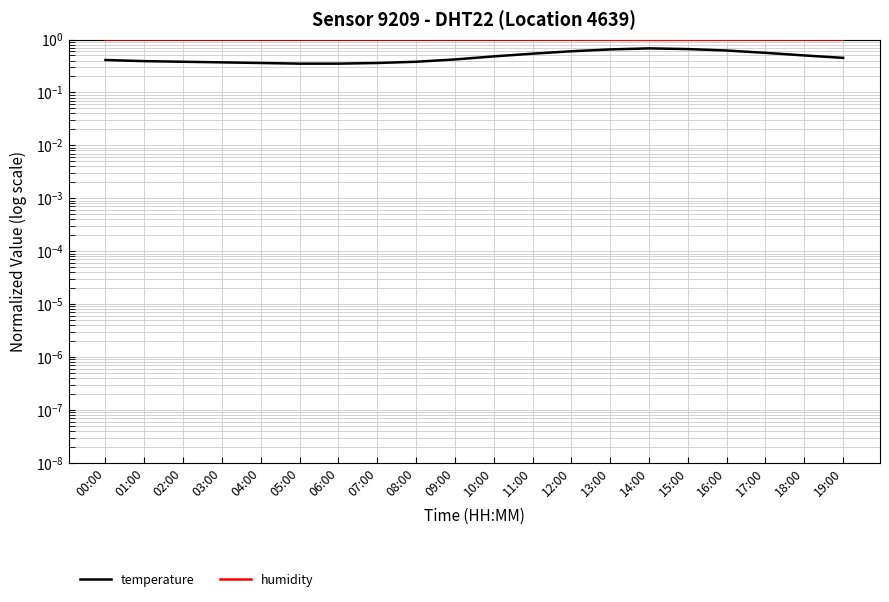

Which series has the largest range (max minus min)?

temperature